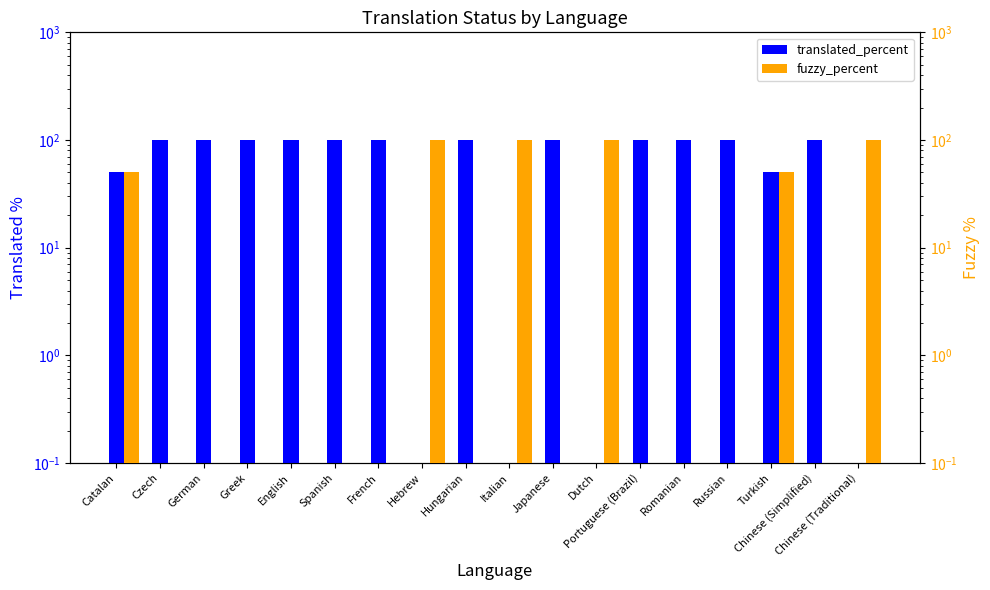

List the labels in order of fuzzy_percent value, largest first.

Hebrew, Italian, Dutch, Chinese (Traditional), Catalan, Turkish, Czech, German, Greek, English, Spanish, French, Hungarian, Japanese, Portuguese (Brazil), Romanian, Russian, Chinese (Simplified)